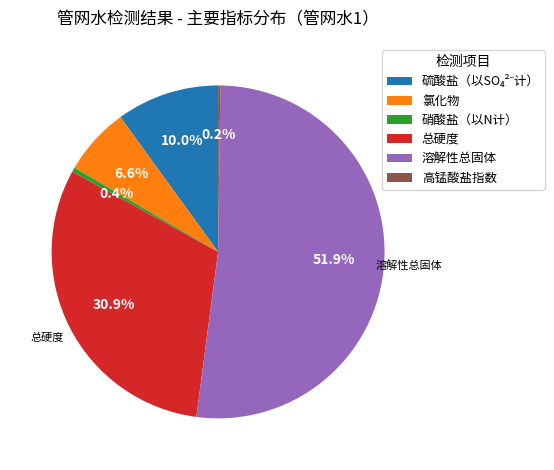

Which slice is the largest?

溶解性总固体